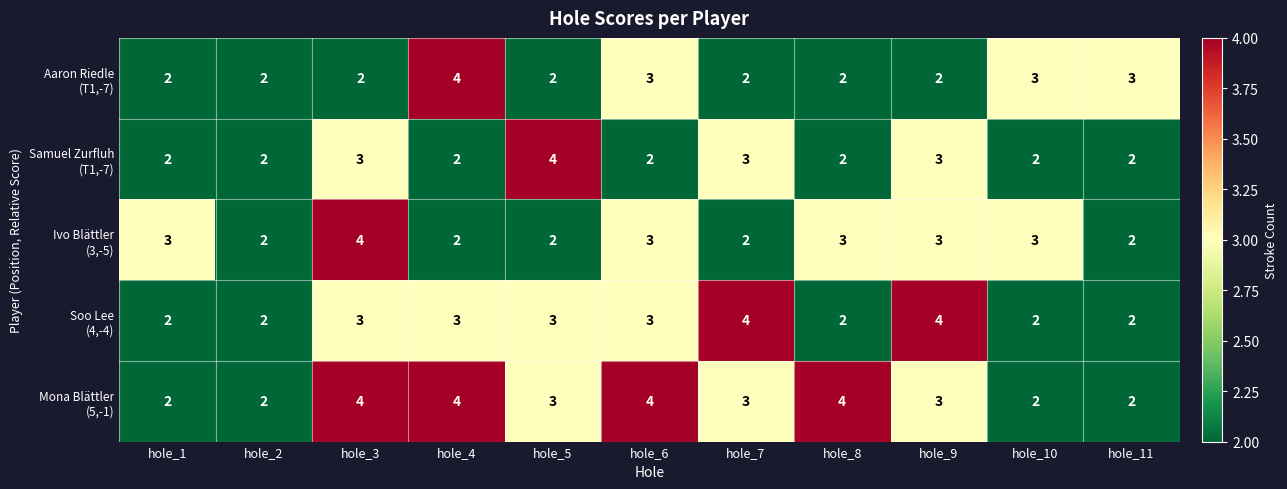

At which category is the sum across all series the highest?

hole_3